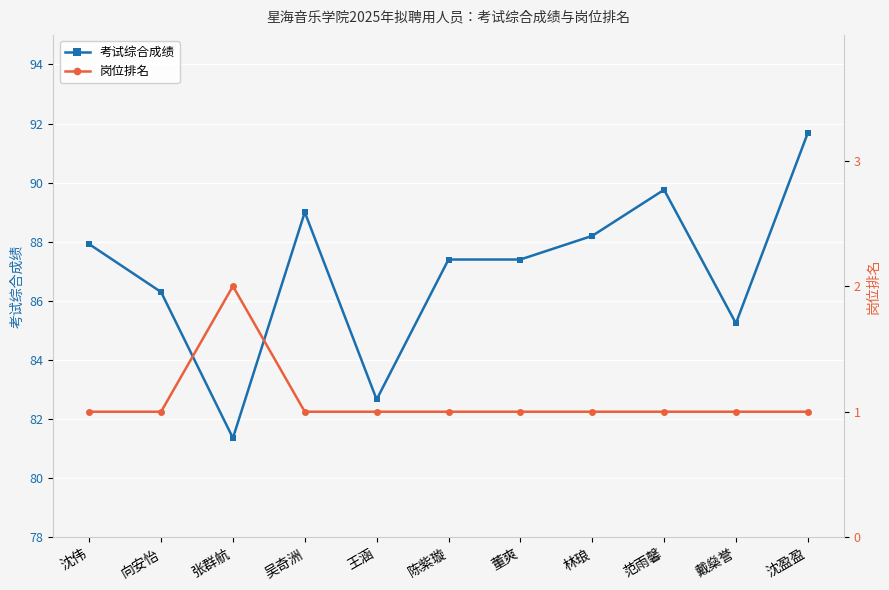

How many interior local valleys does the 考试综合成绩 series have?

3